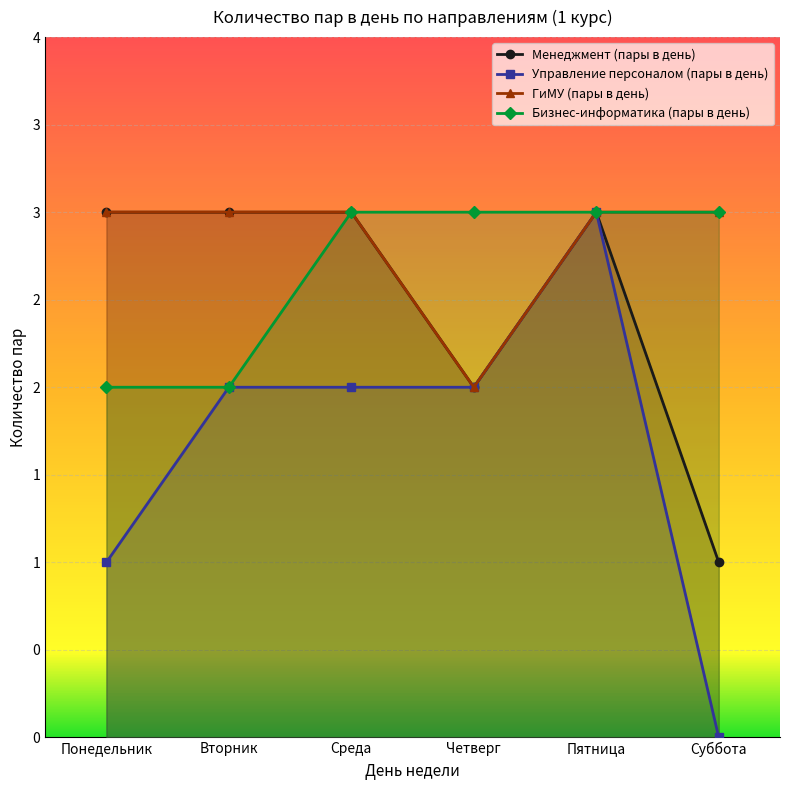

Rank the series by their maximum value, from lowest to highest.

Менеджмент (пары в день), Управление персоналом (пары в день), ГиМУ (пары в день), Бизнес-информатика (пары в день)